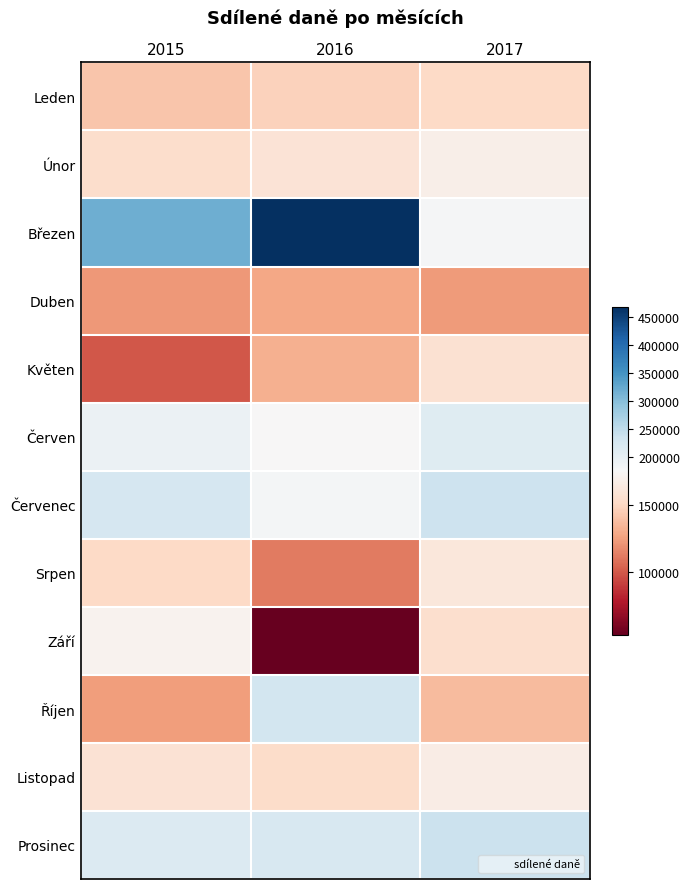

Between 2015 and 2017, which series saw the biggest shift?

Březen